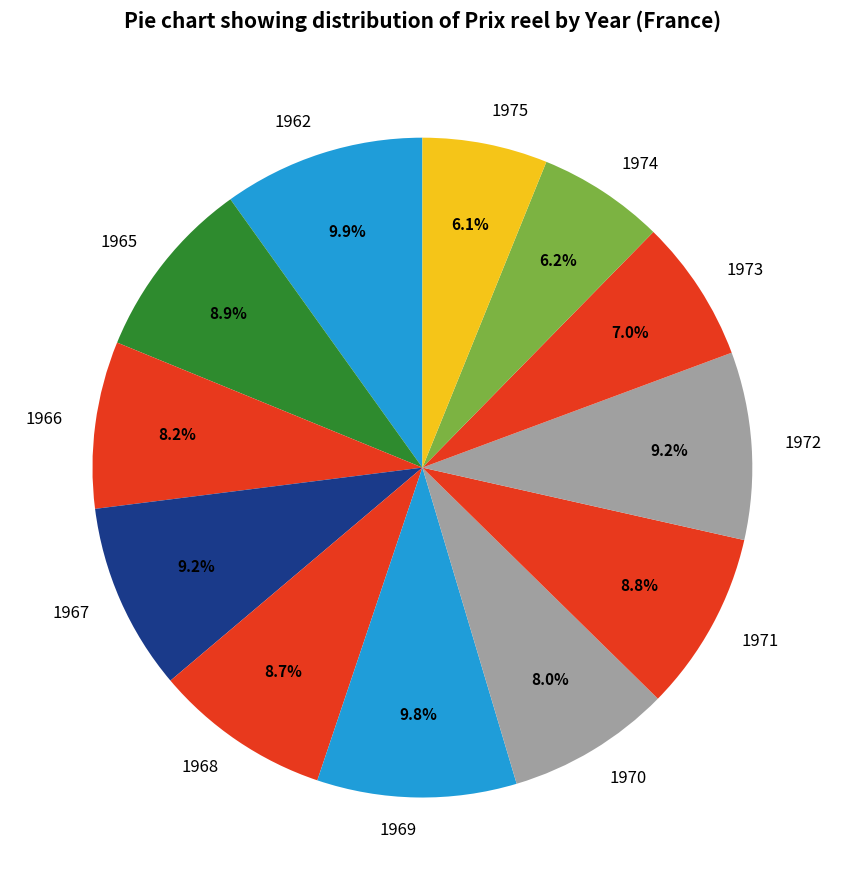

Is there any slice that represents more than half of the pie?

No